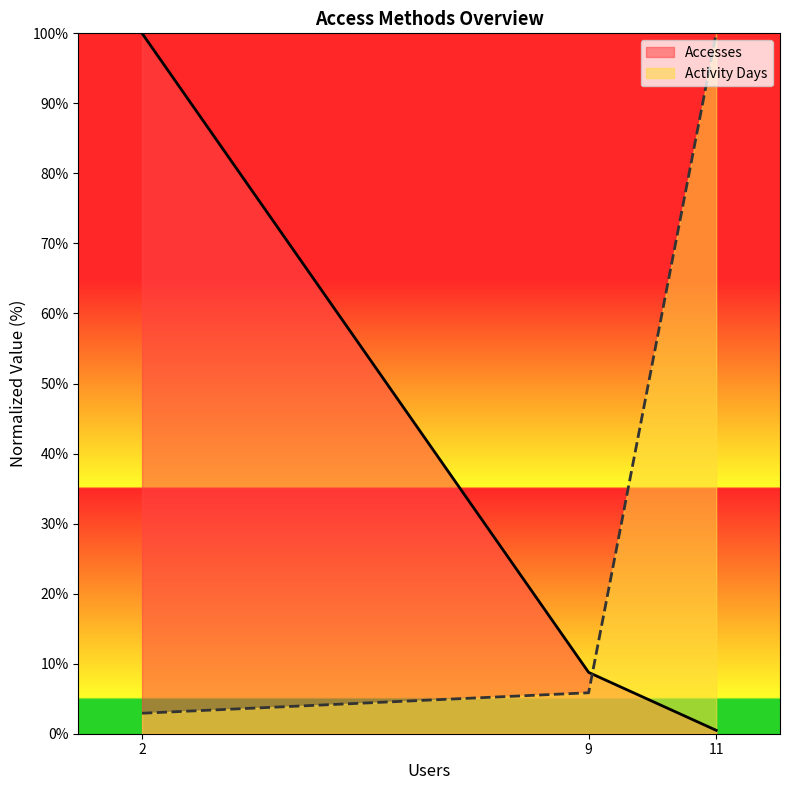

List the series in order of their peak value, lowest first.

Accesses, Activity Days